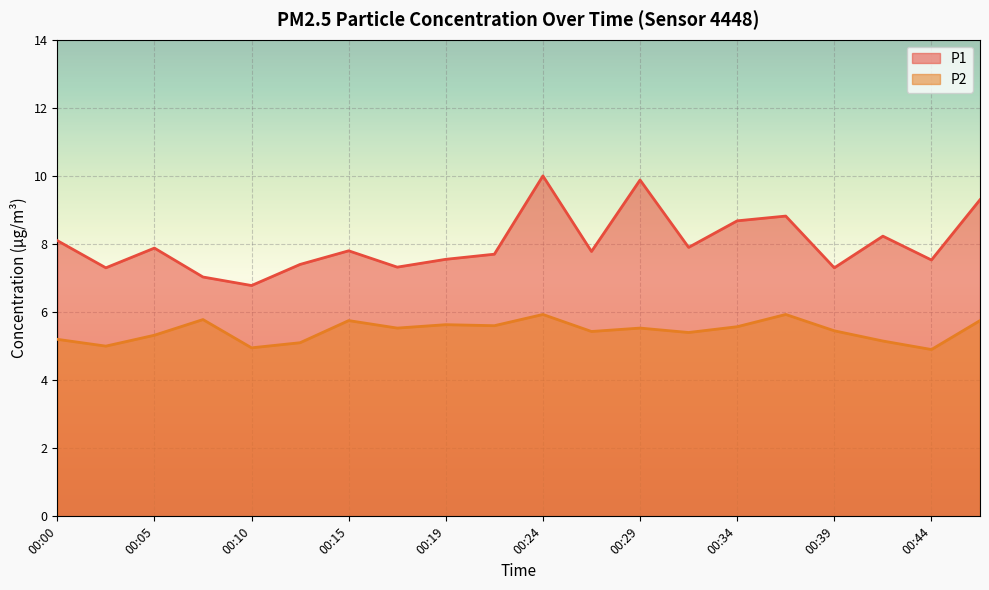

Between 00:29 and 00:10, which is larger?

00:29